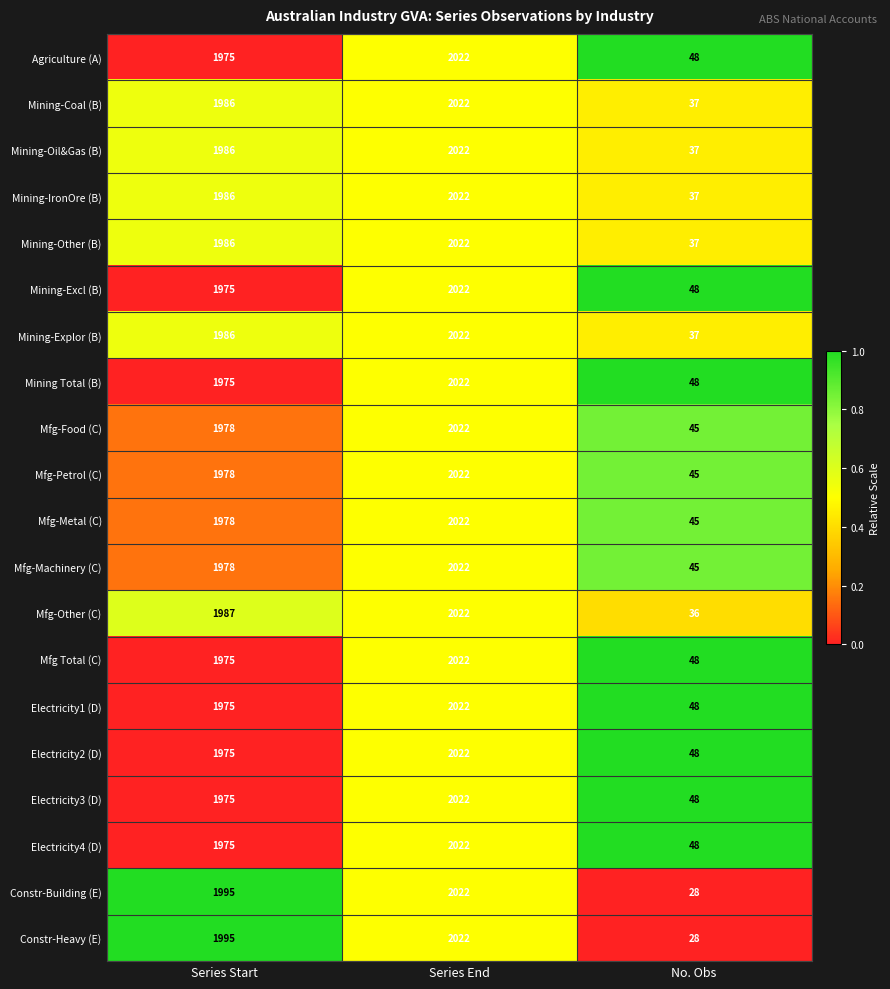

What is the difference between the maximum and minimum values in the Constr-Building (E) series?

1994